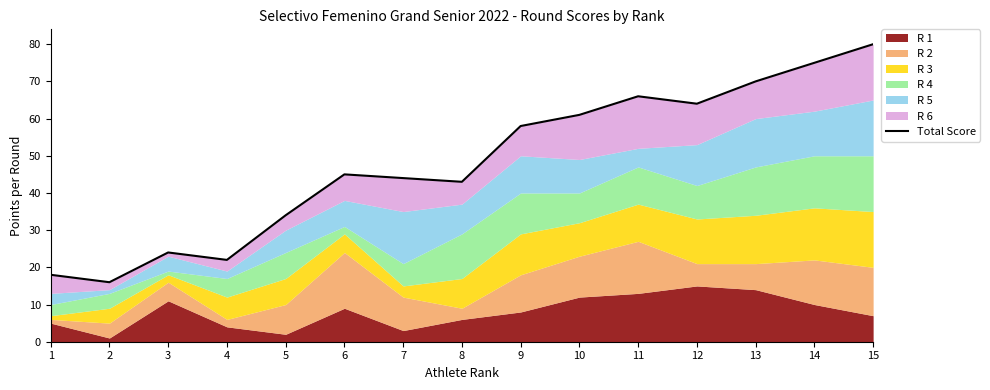

How many lines are shown in the chart?

1